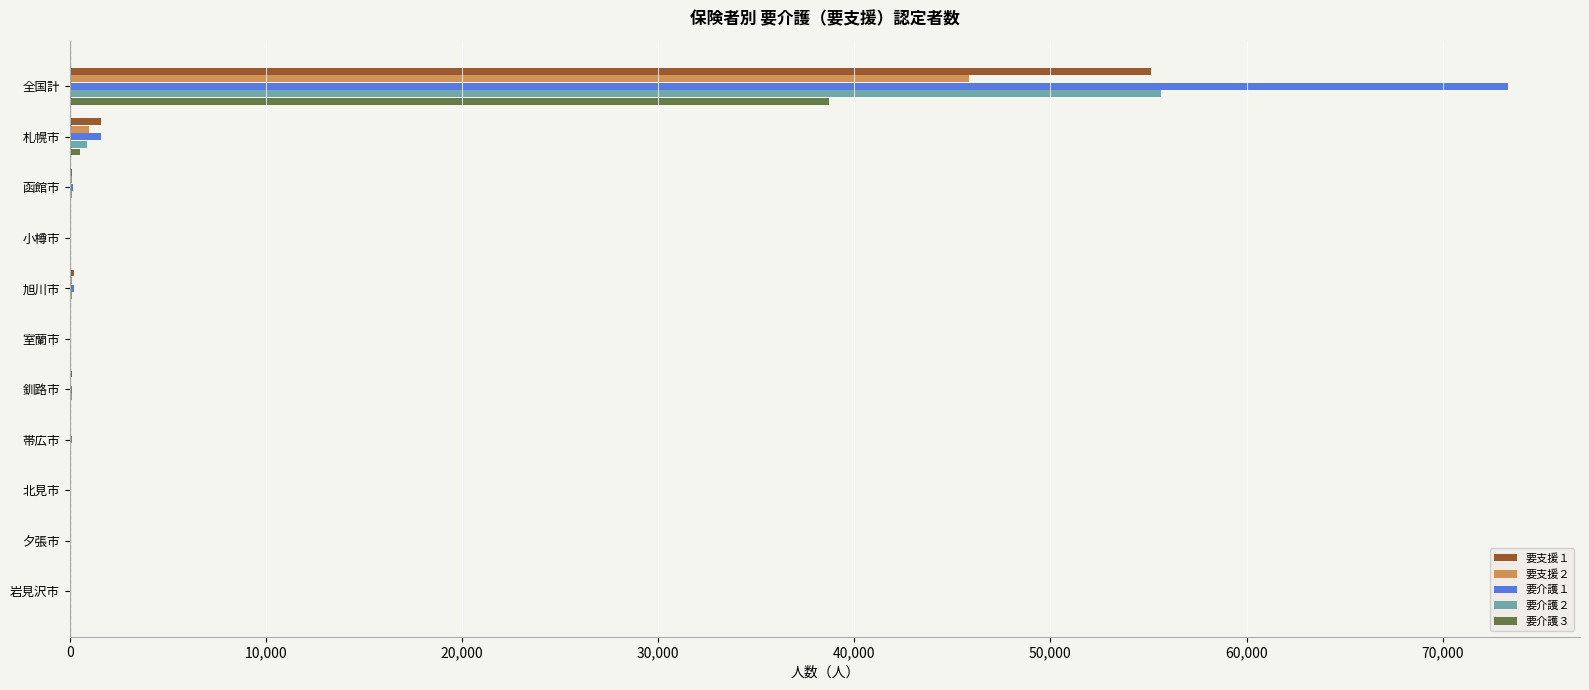

How many data points does each series have?

11